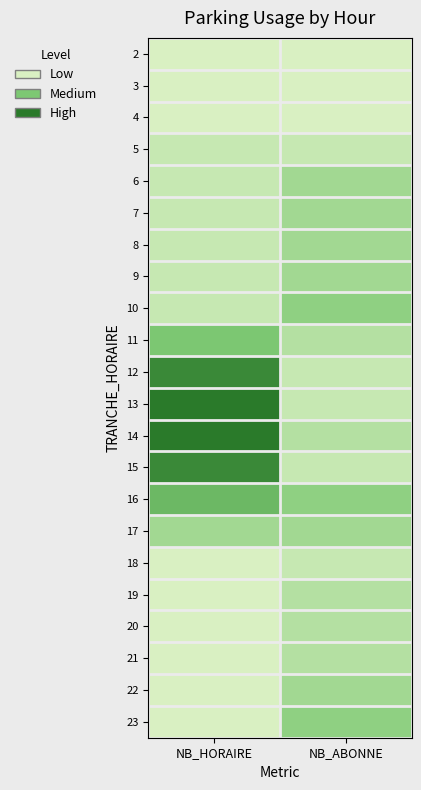

At which category is the sum across all series the highest?

NB_HORAIRE